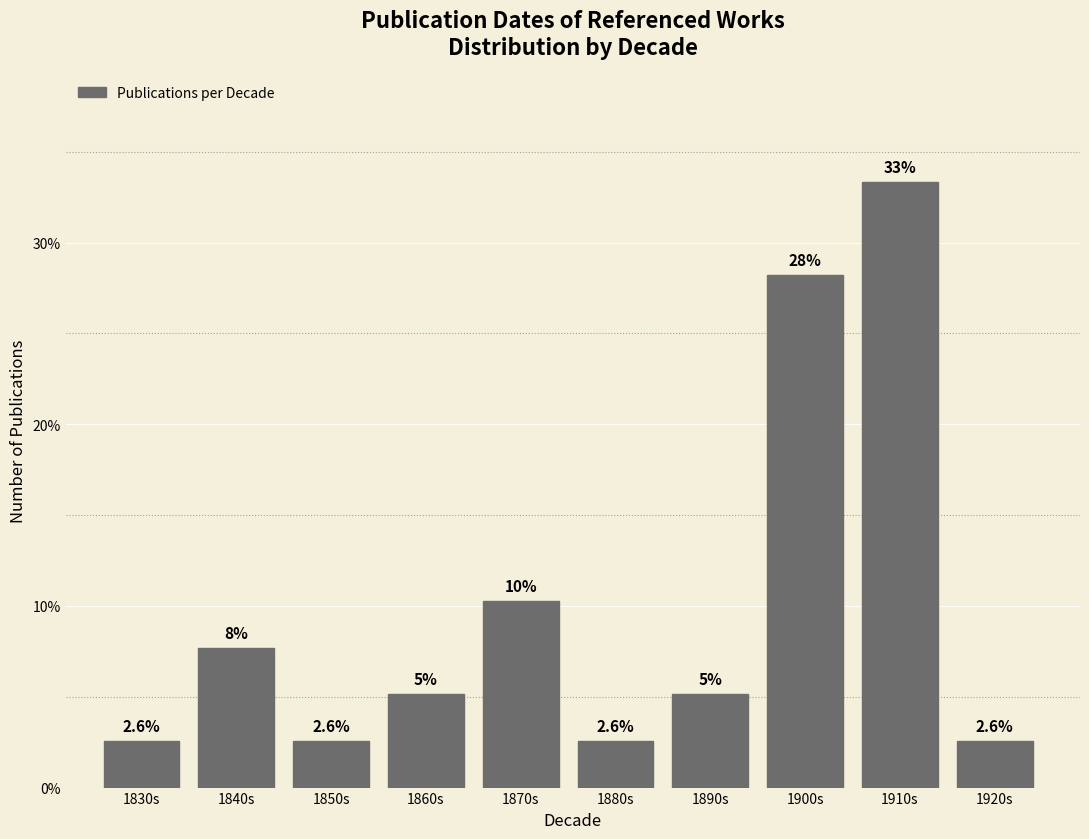

Does the chart contain any negative values?

No